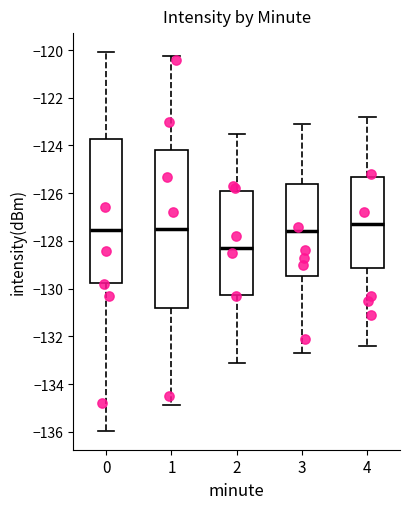

Reading left to right, transcribe this box plot: for each box, give where its median line is, the range the box spans, and where its two whiskers end, as read against the y-axis. The values are not printed on the chart, so give them approximately, as read against the axis.

0: median -127.6, box -129.8 to -123.8, whiskers -136.0 to -120.0
1: median -127.4, box -130.8 to -124.2, whiskers -134.8 to -120.2
2: median -128.2, box -130.2 to -125.8, whiskers -133.0 to -123.4
3: median -127.6, box -129.4 to -125.6, whiskers -132.6 to -123.0
4: median -127.2, box -129.2 to -125.2, whiskers -132.4 to -122.8